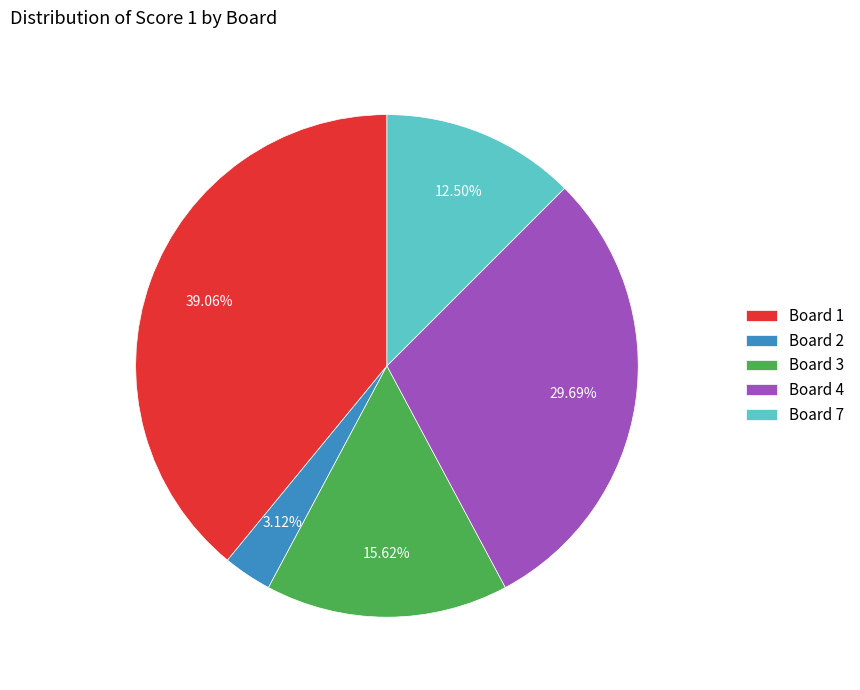

Is Board 7 the majority of the pie?

No